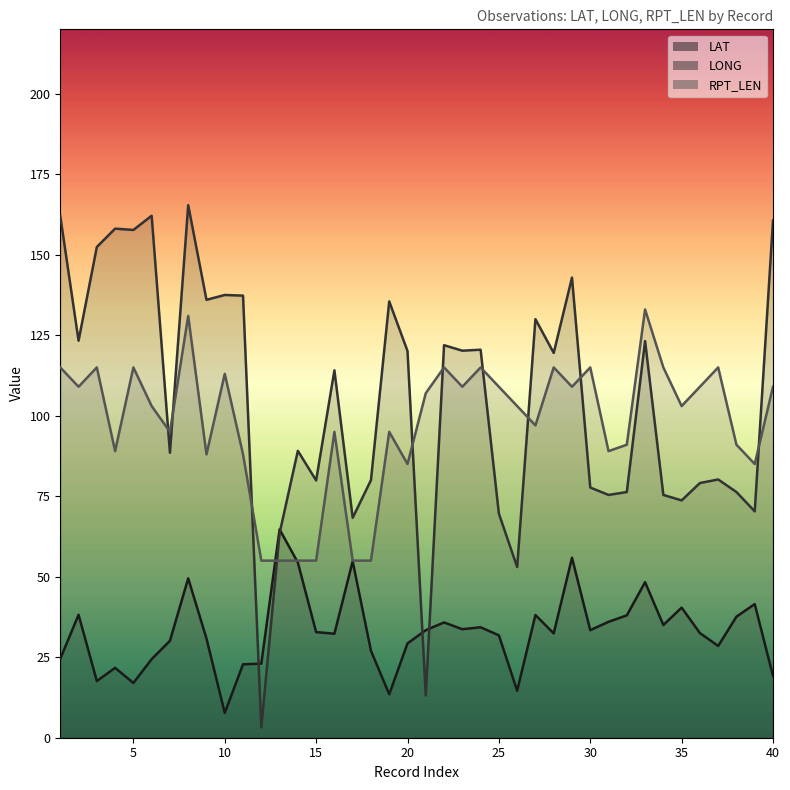

Which series ends up on top after the final intersection of LONG and LAT?

LONG